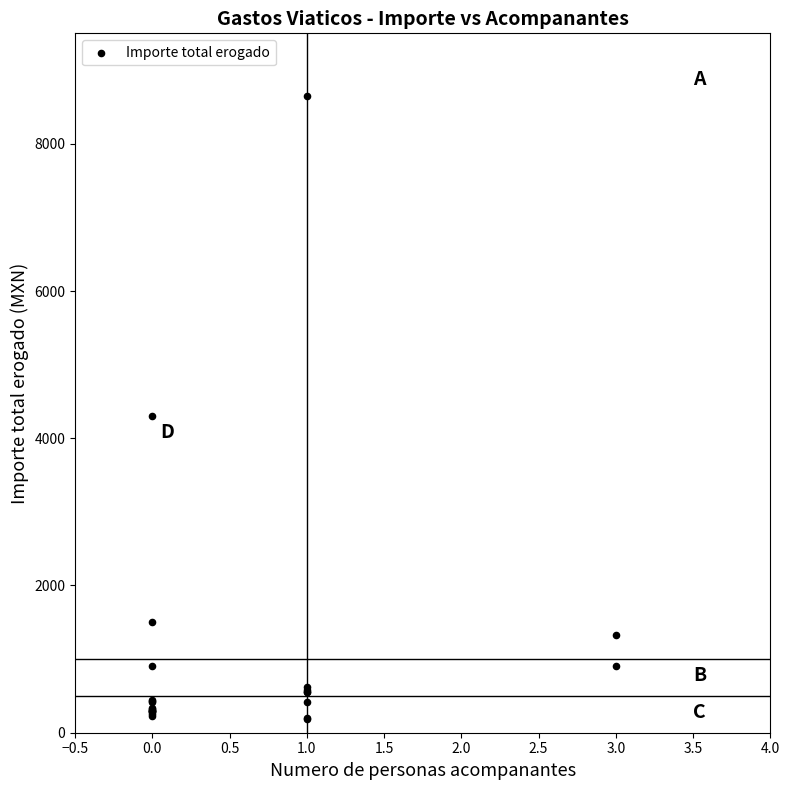

What Y value in the scatter plot is closest to 4417?

4298.0